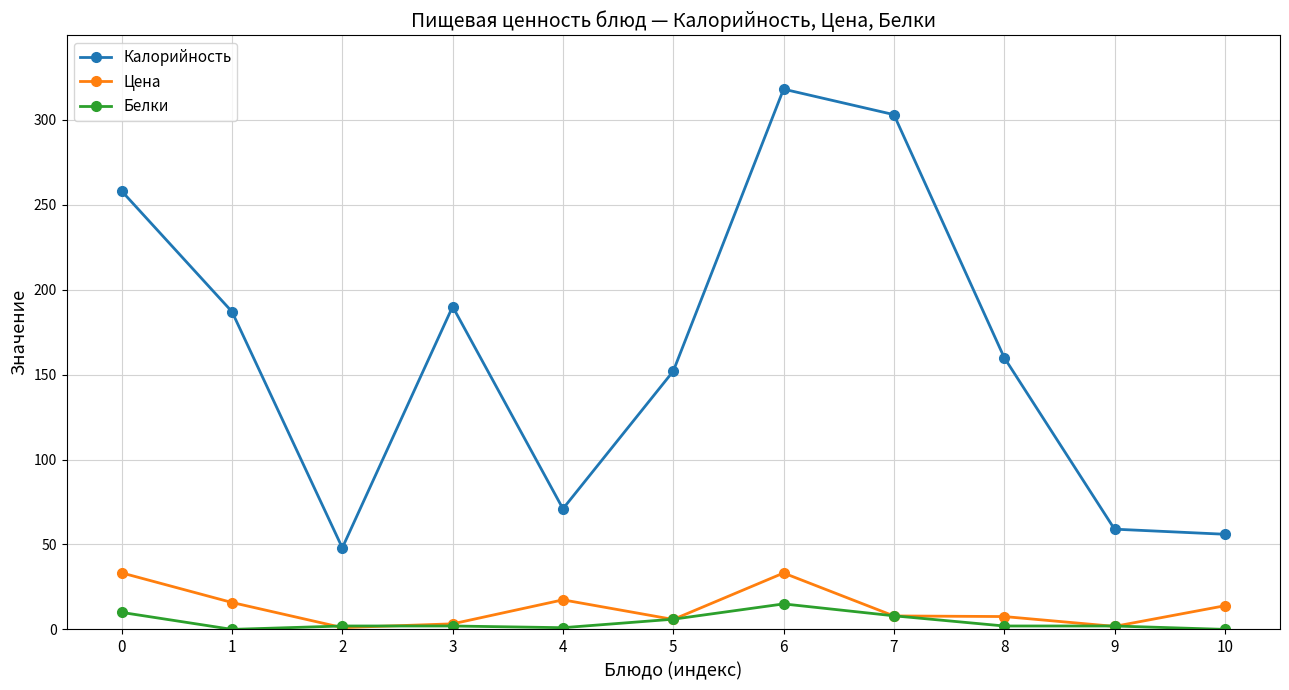

True or false: Белки has a value of 10.0 at 0.

True